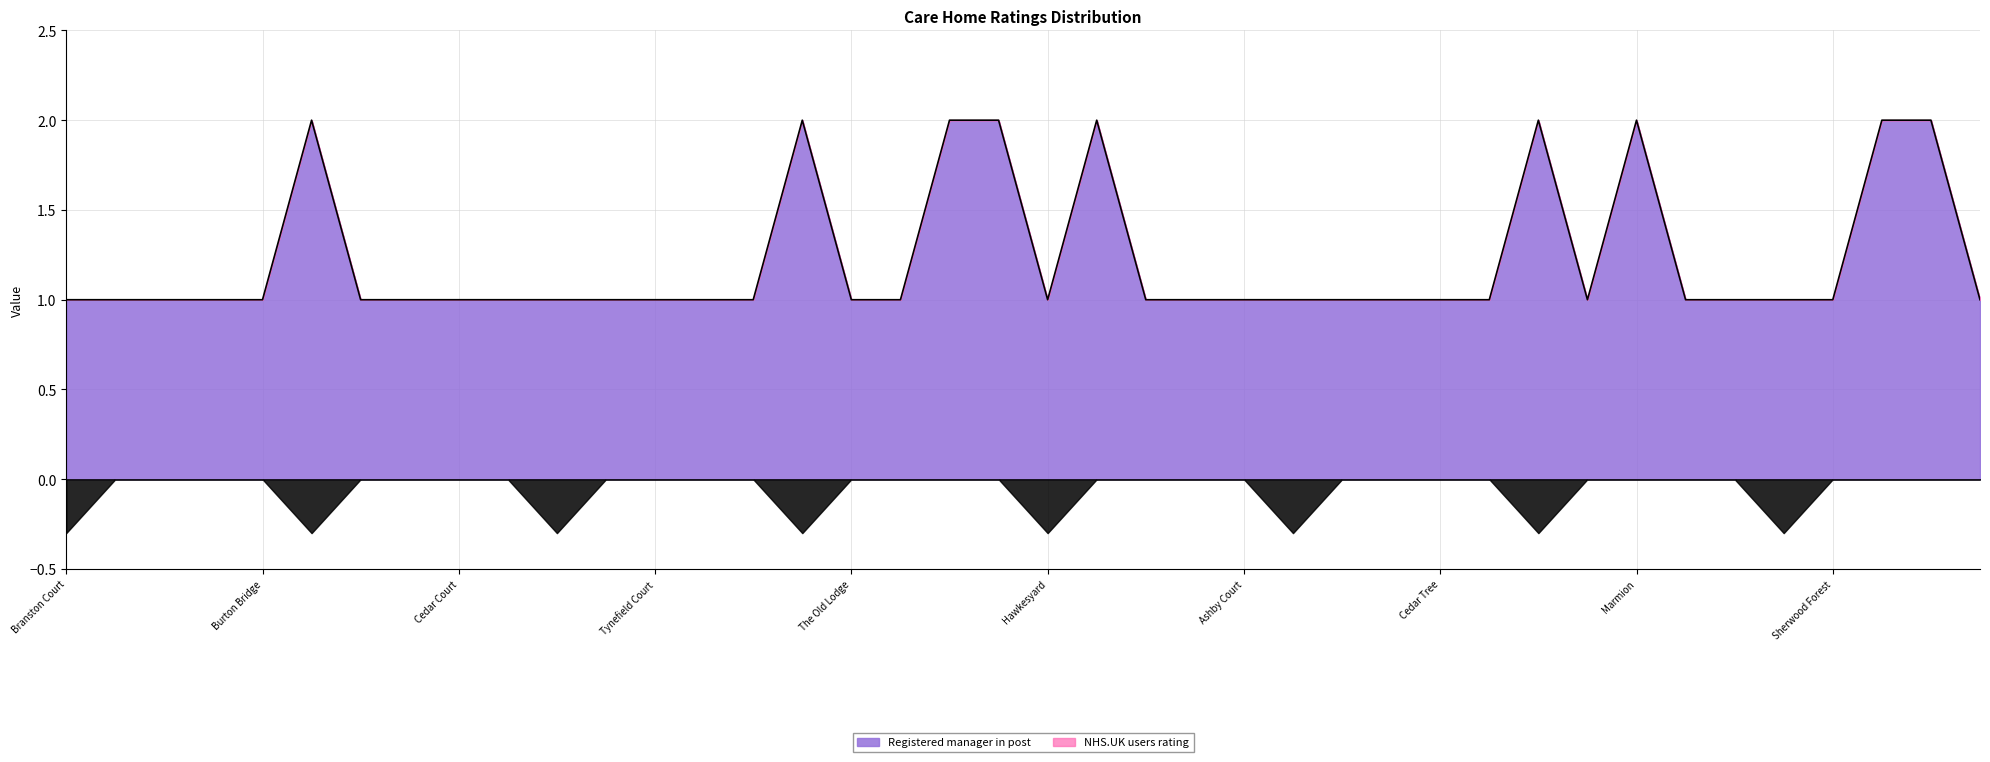

Read the value at Branston Court.

1